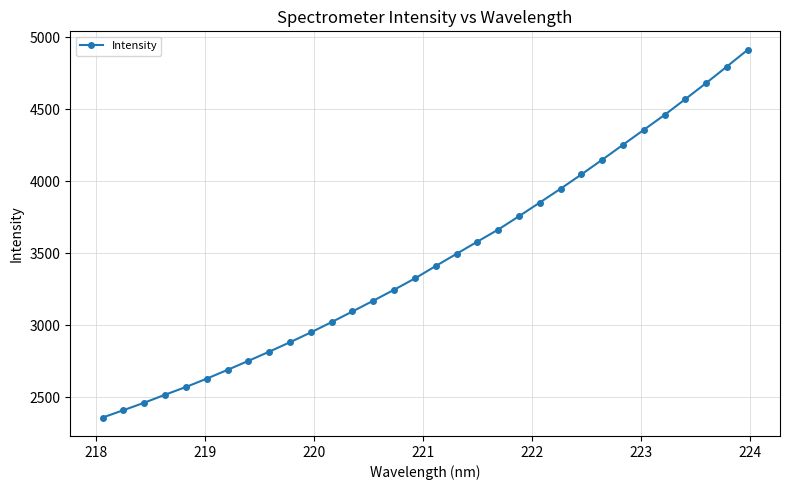

What is the minimum value shown in the chart?

2360.1